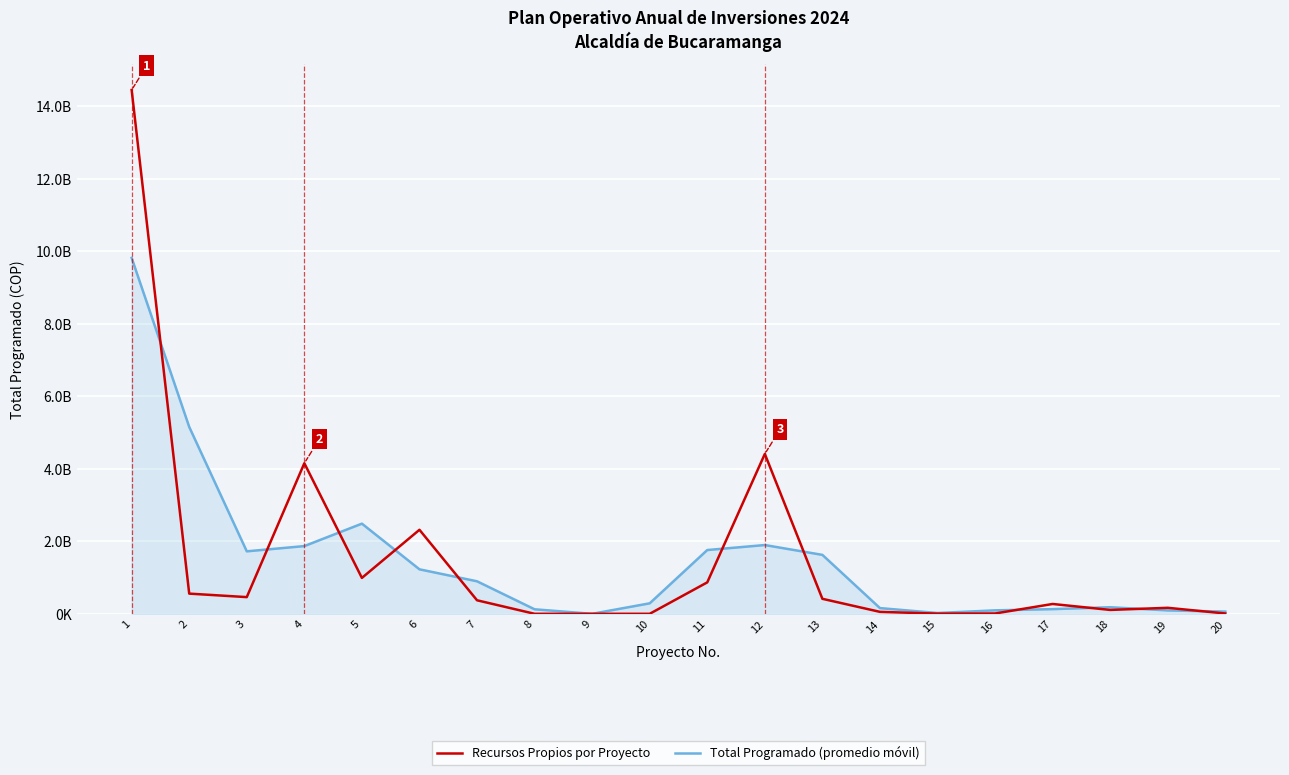

At 7, list the series in order from smallest to largest.

Recursos Propios por Proyecto, Total Programado (promedio móvil)